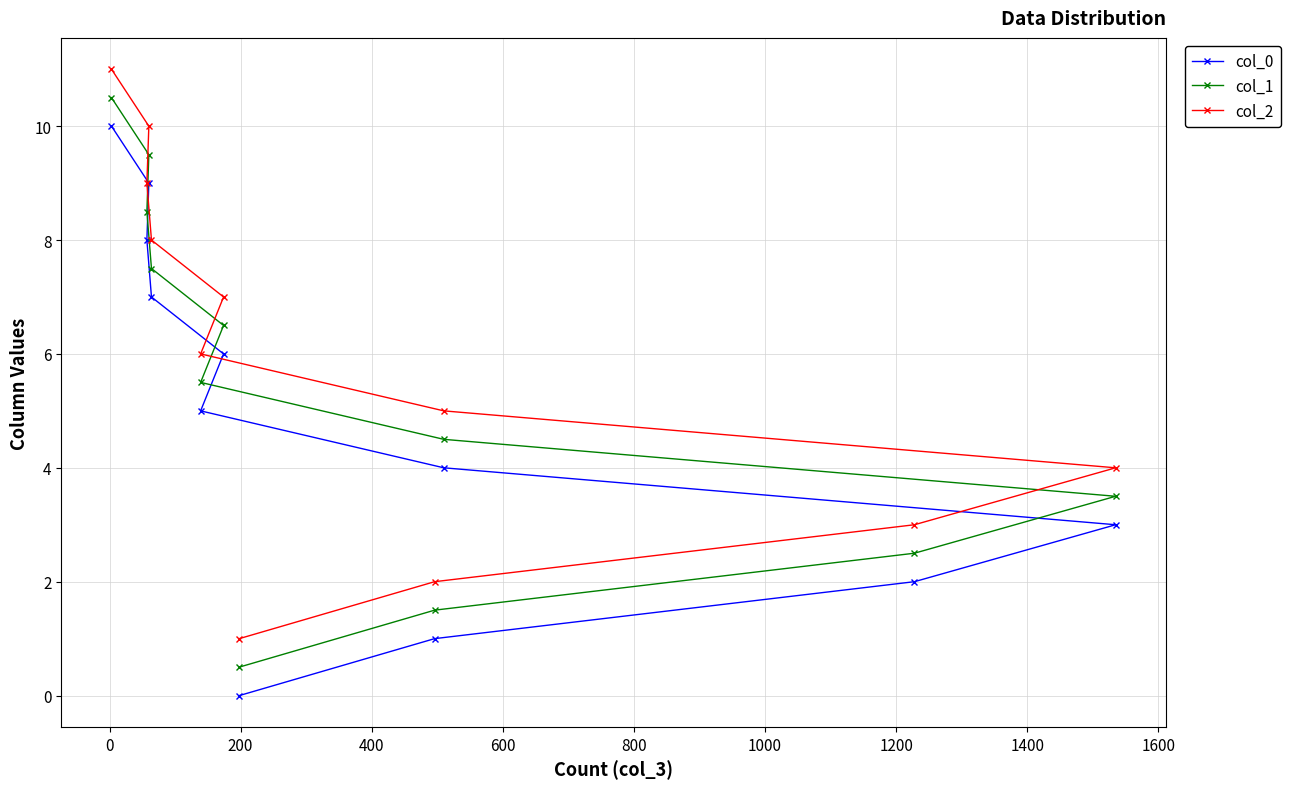

What is the sum of all col_1 values?

60.5